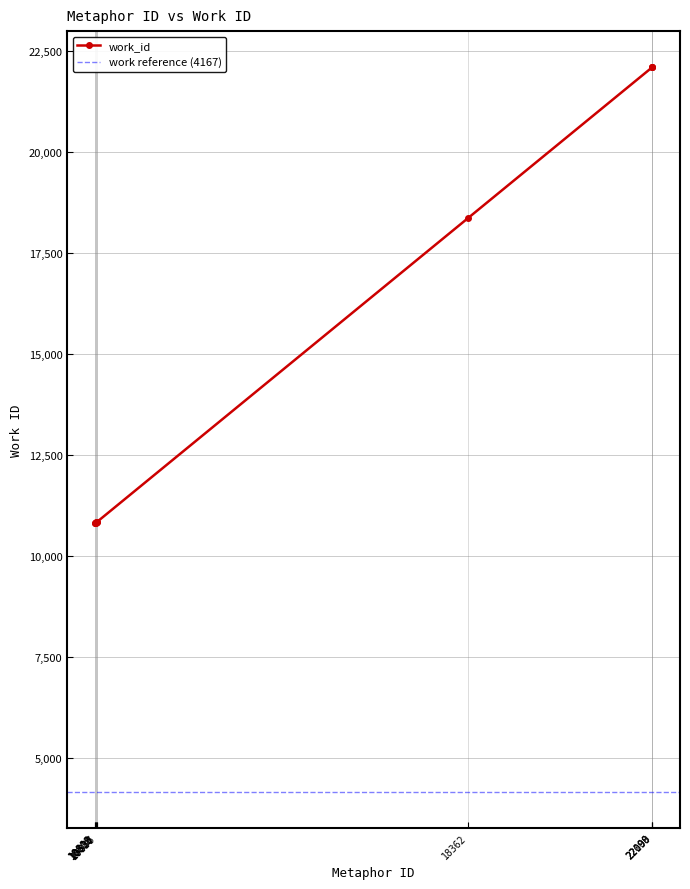

The chart shows a value of 22098 at 22098. True or false?

True